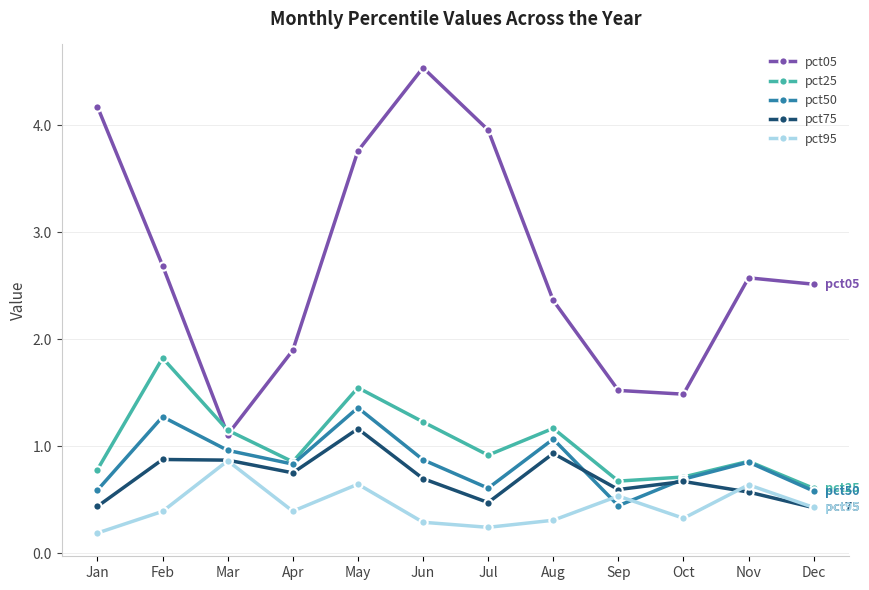

How many interior local peaks does the pct75 series have?

4